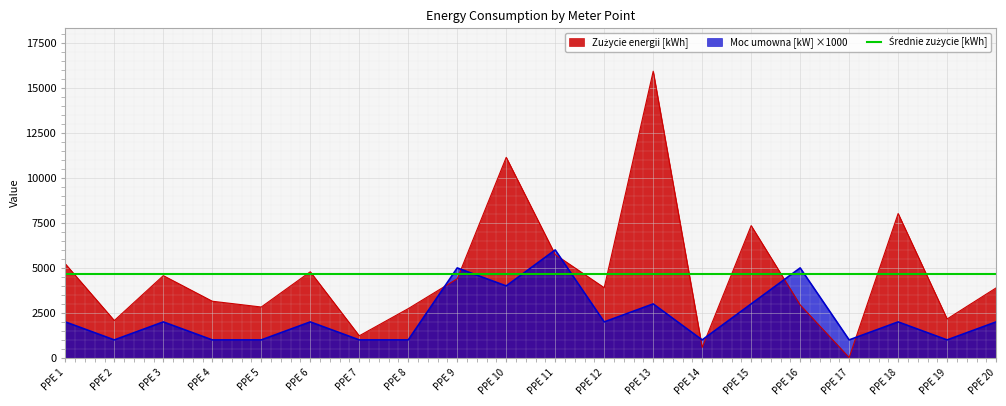

Reading left to right, what are all the values shown in this chart?

Zużycie energii [kWh]: 5226	2076	4572	3149	2828	4787	1228	2739	4397	11144	5742	3900	15931	585	7351	2944	19	8024	2164	3890
Moc umowna [kW]: 2000	1000	2000	1000	1000	2000	1000	1000	5000	4000	6000	2000	3000	1000	3000	5000	1000	2000	1000	2000